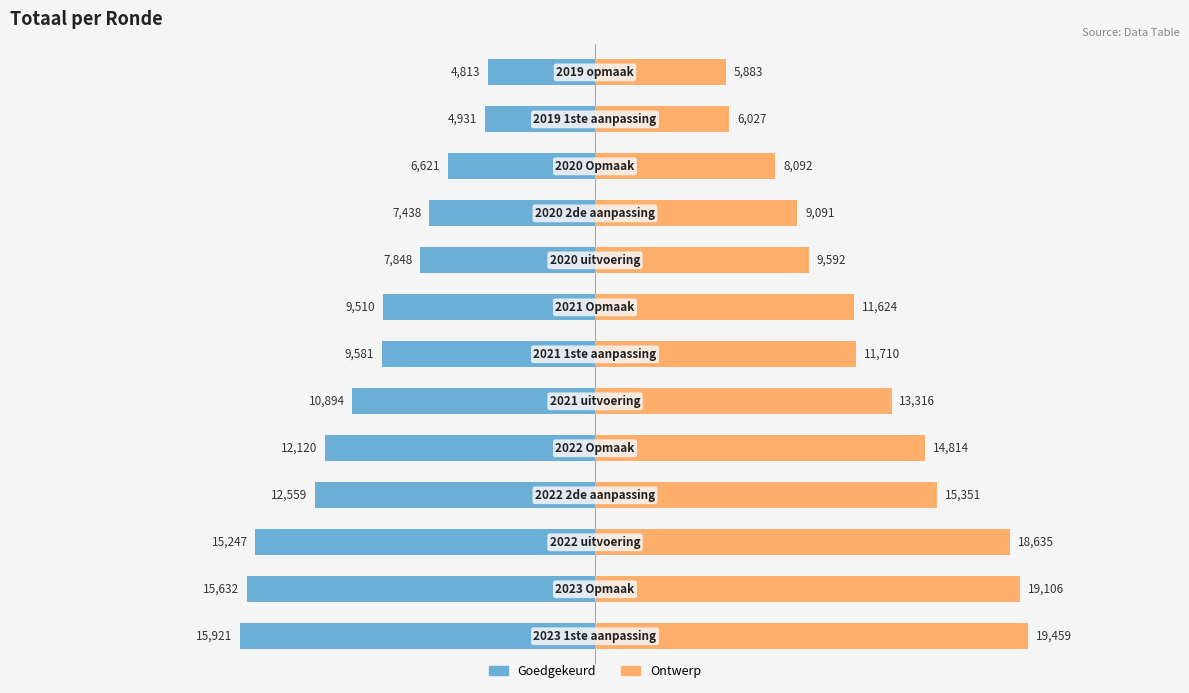

Between 11 and 5, which is larger?

11